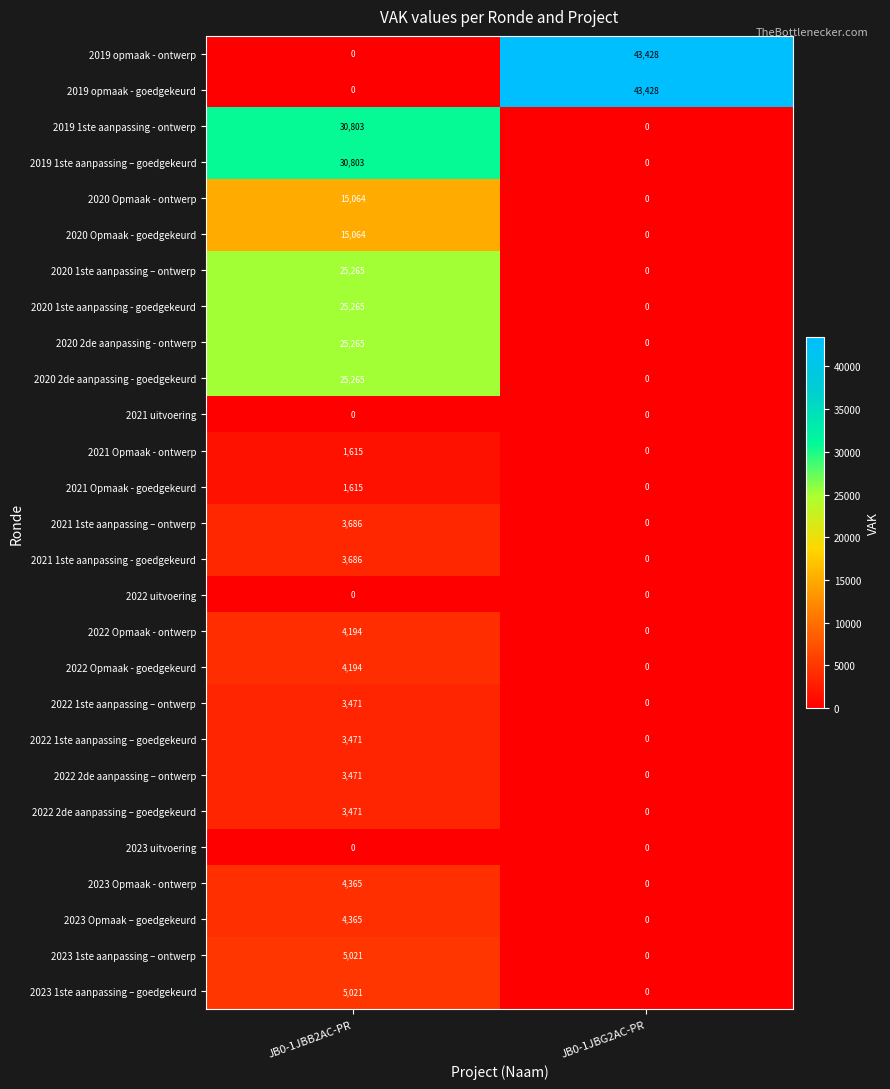

How many series are shown in this chart?

27